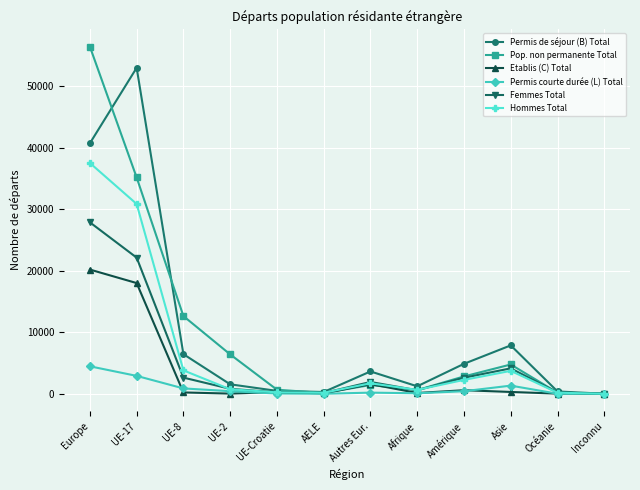

What is the maximum value shown in the chart?

56460